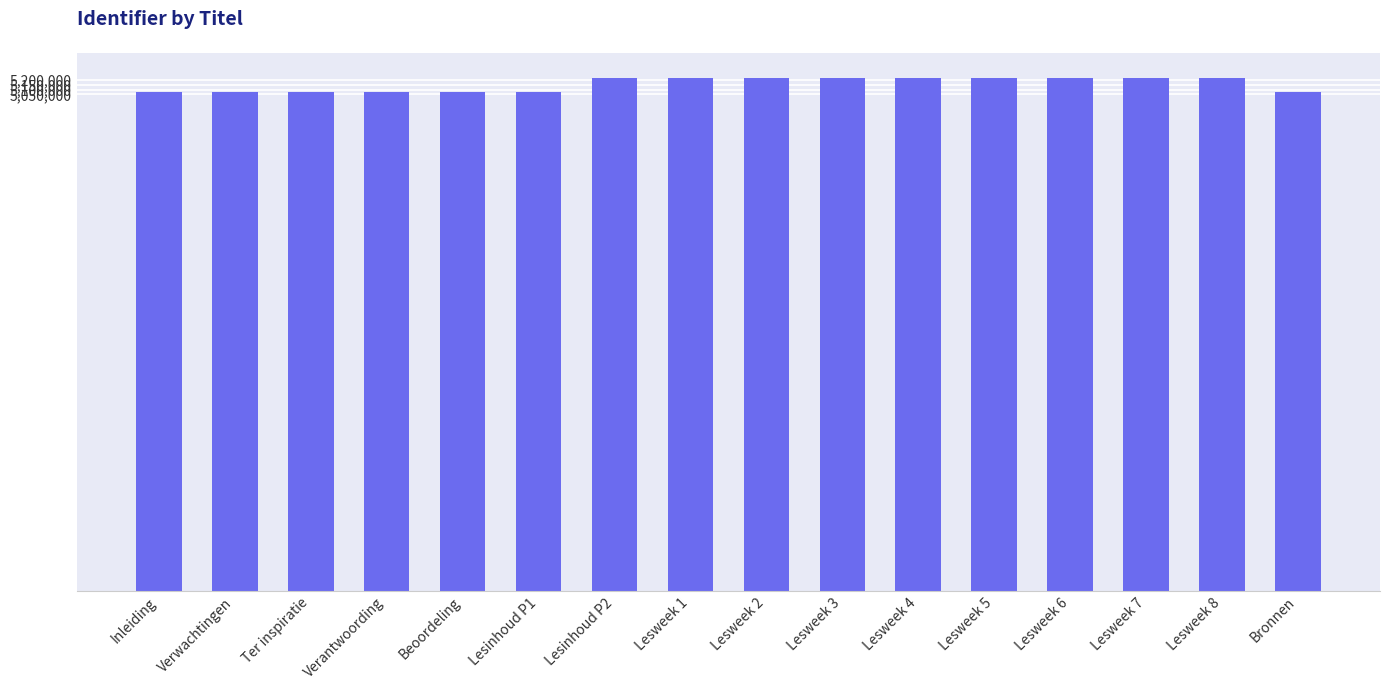

What is the minimum value shown in the chart?

5075338